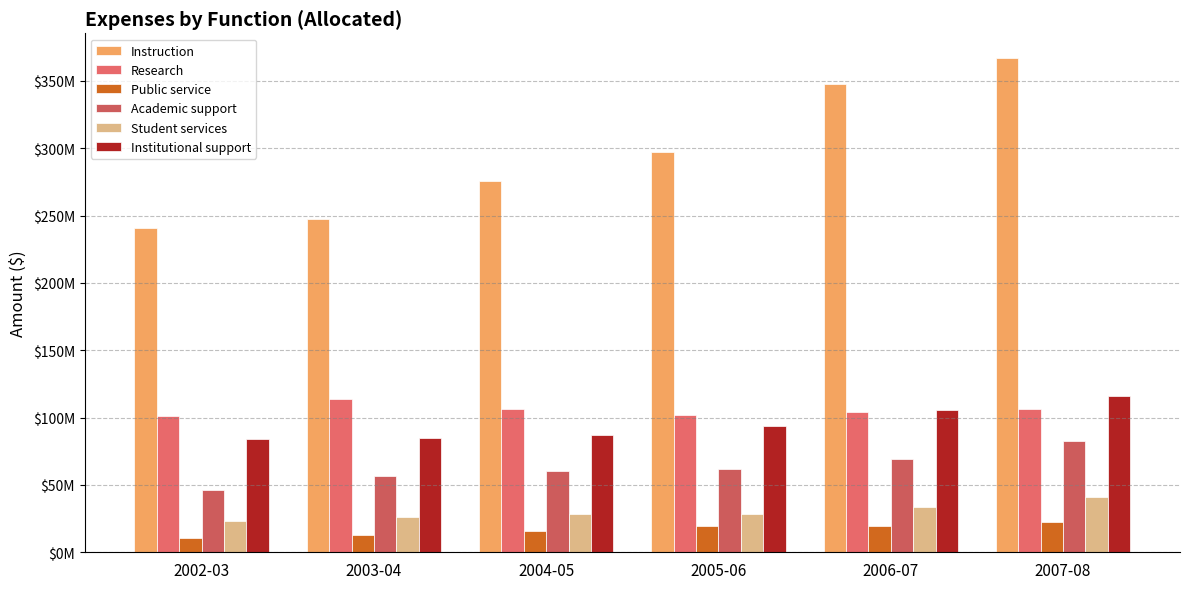

Does the chart contain any negative values?

No